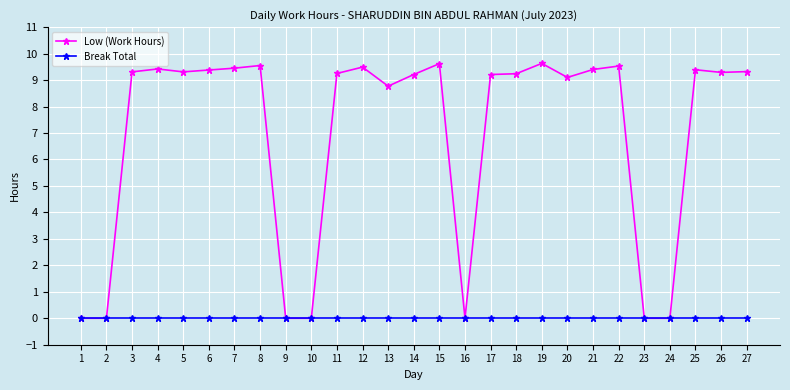

Where does the Low (Work Hours) series first go above 9?

3